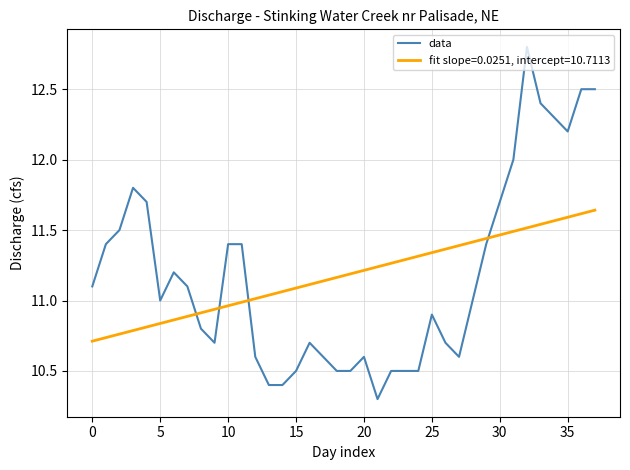

Does the chart display data point markers on the line(s)?

No